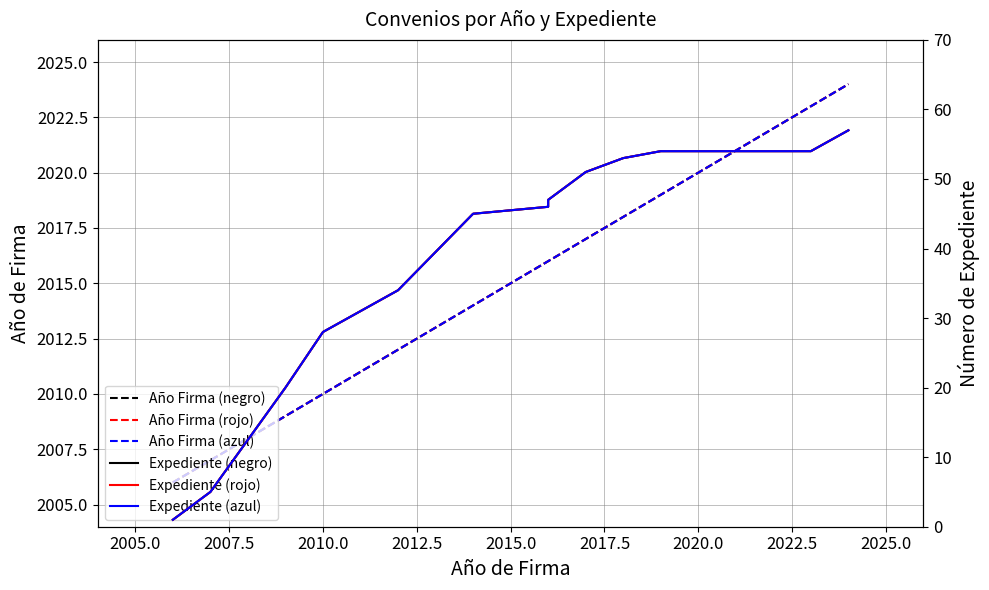

Does the chart have visible grid lines?

Yes